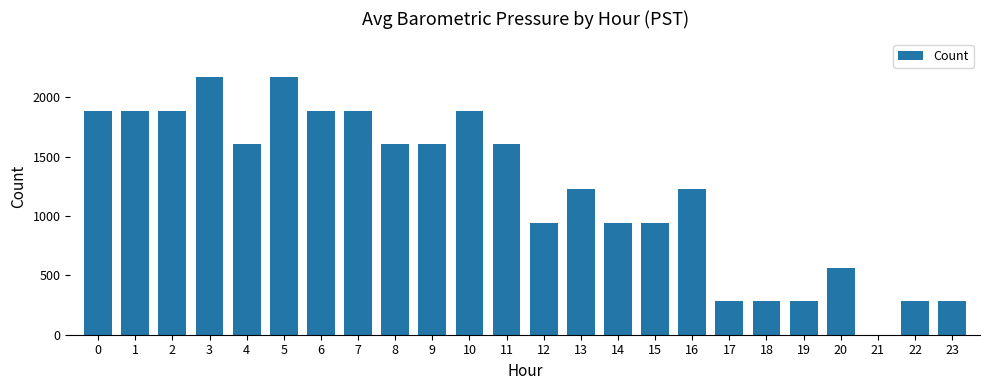

The value at 6 is 1887. True or false?

True